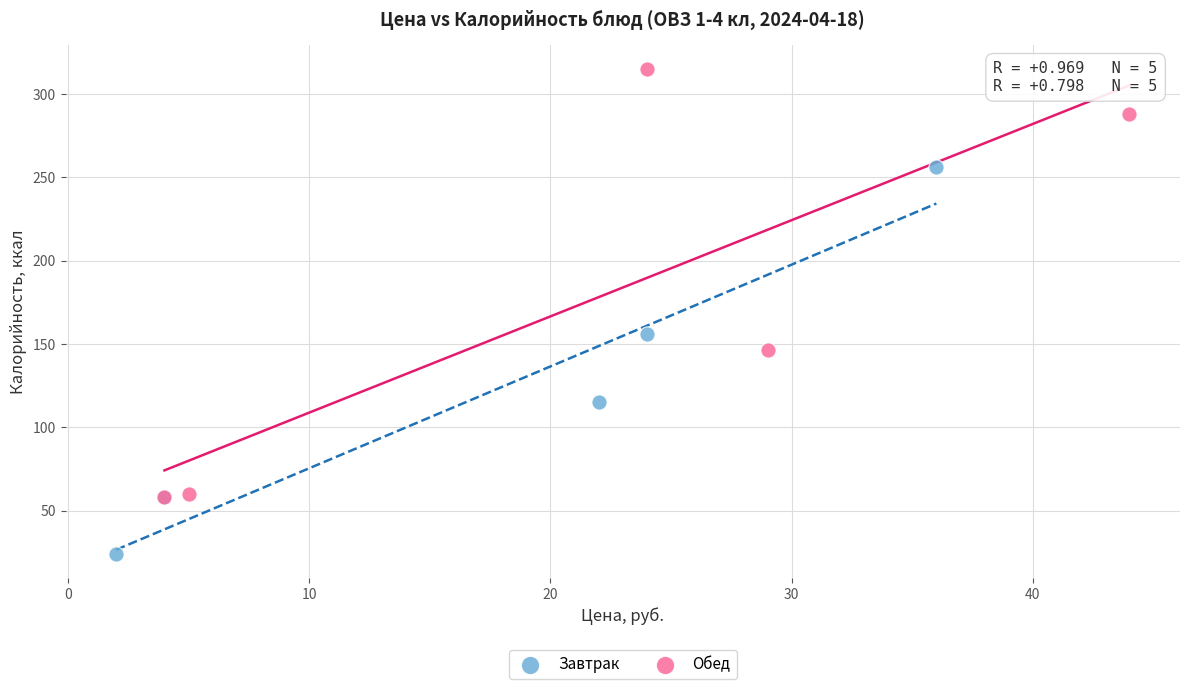

Which series contains the lowest Y value?

Завтрак